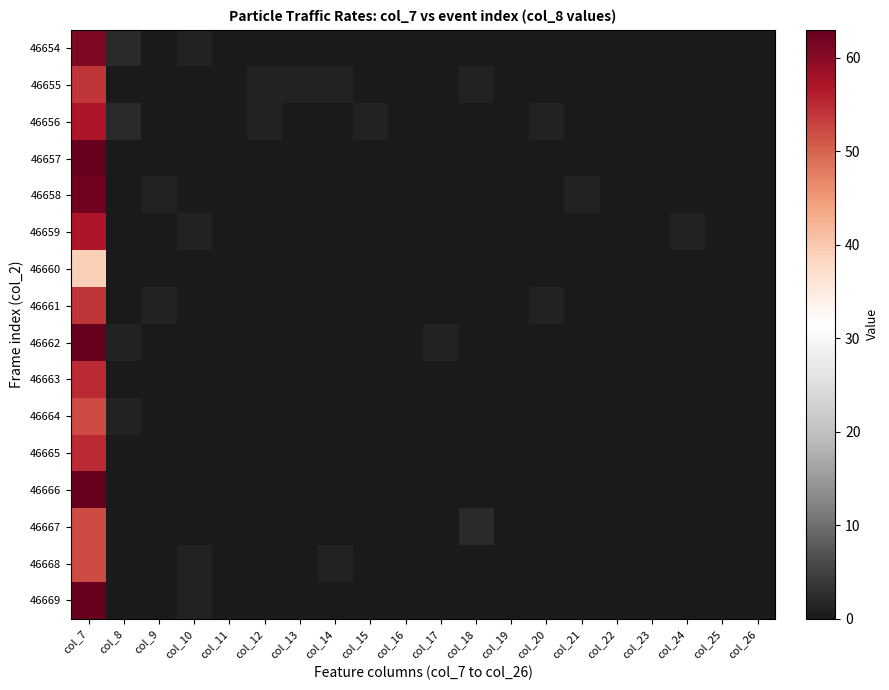

What is the total value across all series at col_17?

1